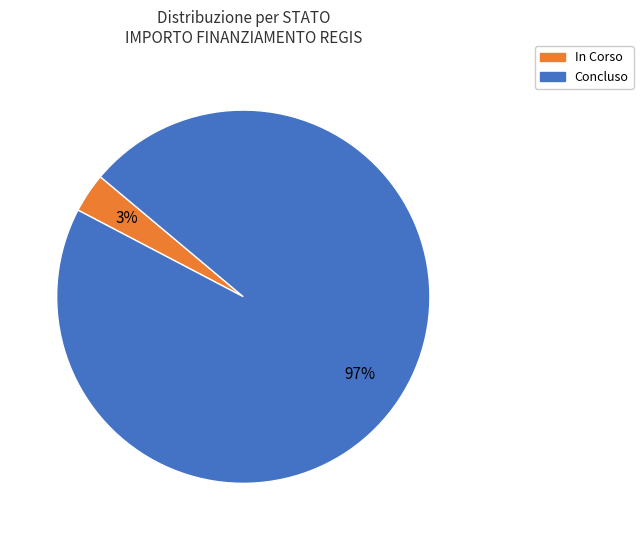

Combined, do Concluso and In Corso account for over 50%?

Yes